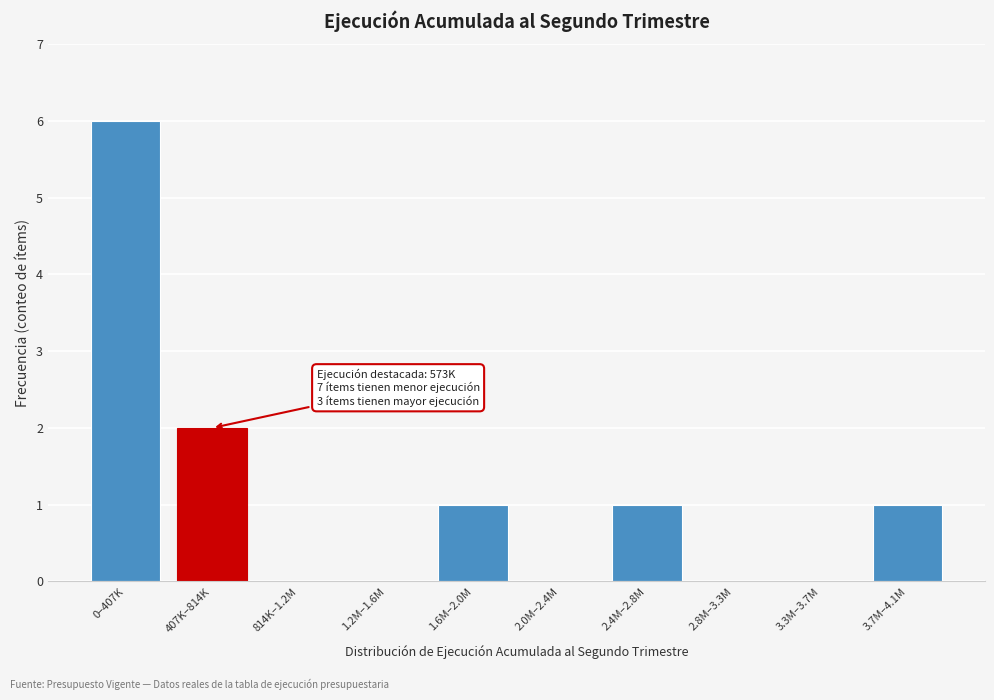

Reading right to left, extract all data points from this chart.

3.7M–4.1M=1	3.3M–3.7M=0	2.8M–3.3M=0	2.4M–2.8M=1	2.0M–2.4M=0	1.6M–2.0M=1	1.2M–1.6M=0	814K–1.2M=0	407K–814K=2	0–407K=6